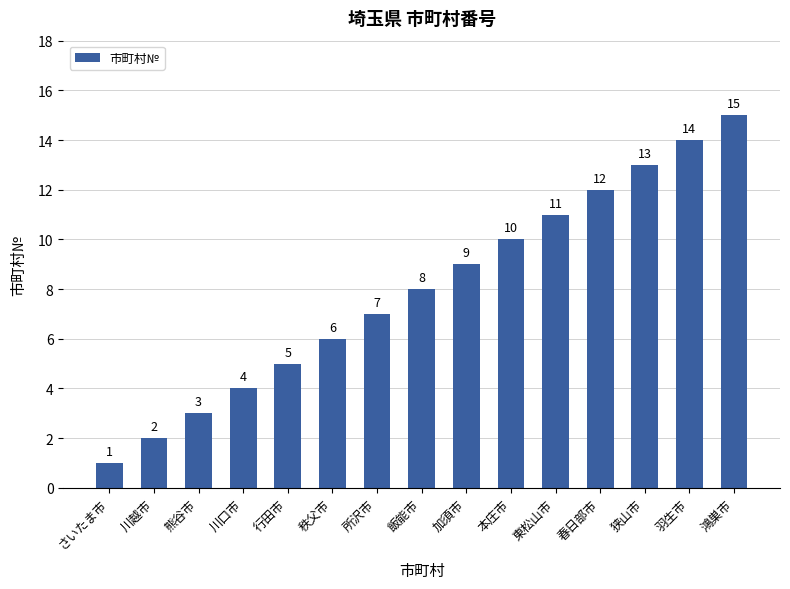

Count the number of categories in the chart.

15